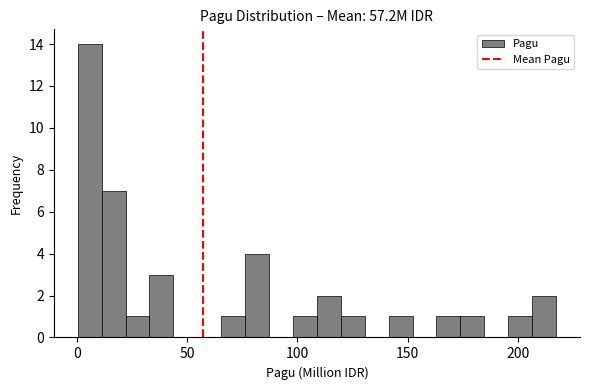

Around what value on the x-axis is the tallest bar? Give the approximate position of its centre, as read against the axis.

5